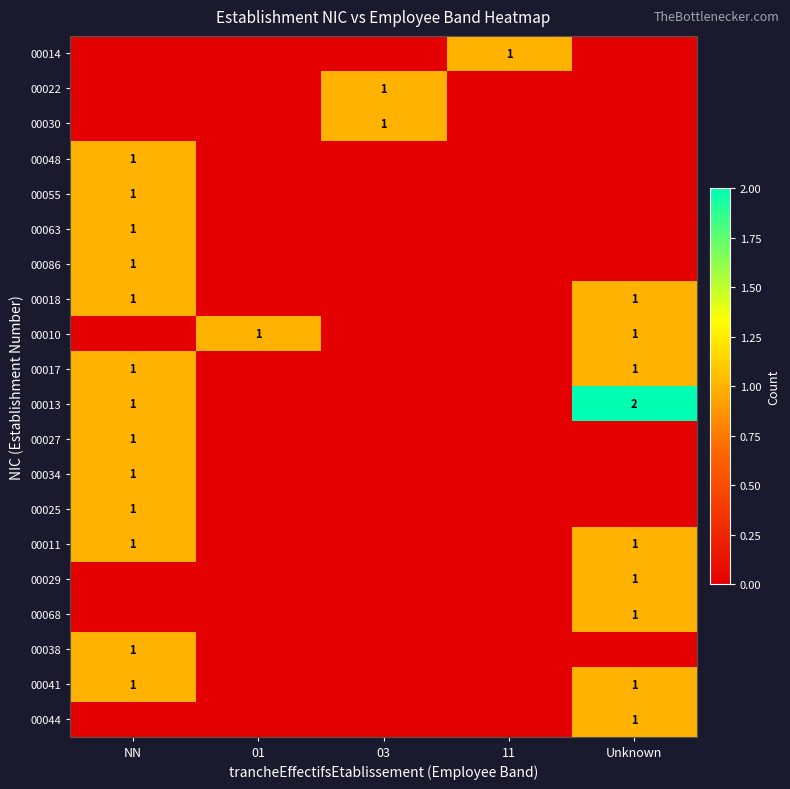

True or false: 00048 has a value of 1 at NN.

True